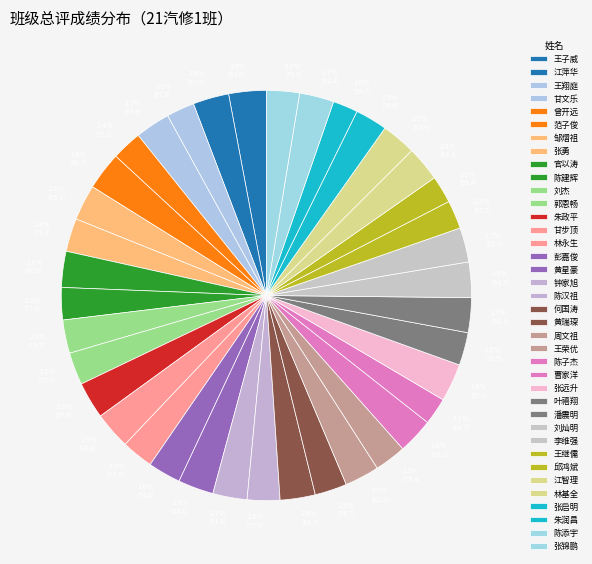

To the nearest percent, what is the average slice percentage?

3%